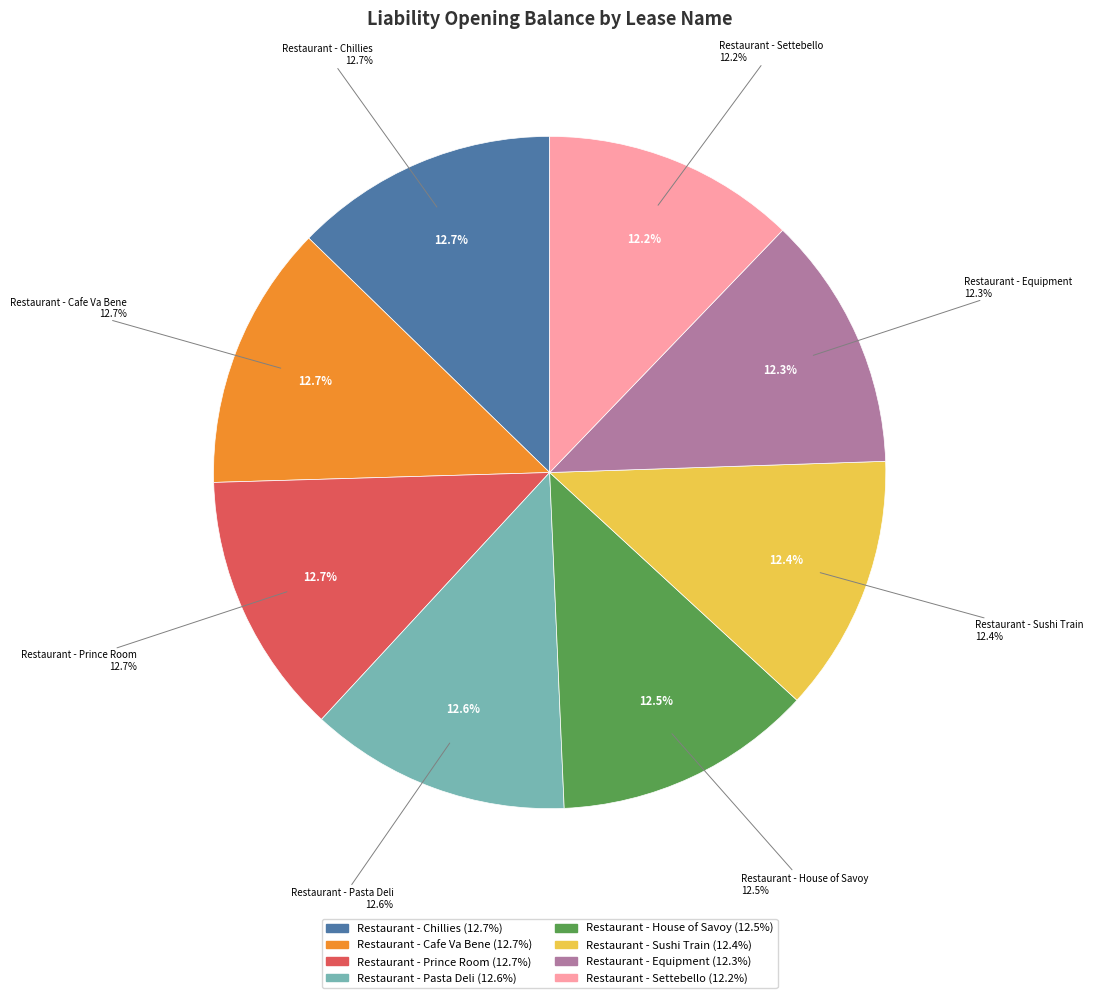

To the nearest percent, what is the combined percentage of Restaurant - Prince Room and Restaurant - Settebello?

25%